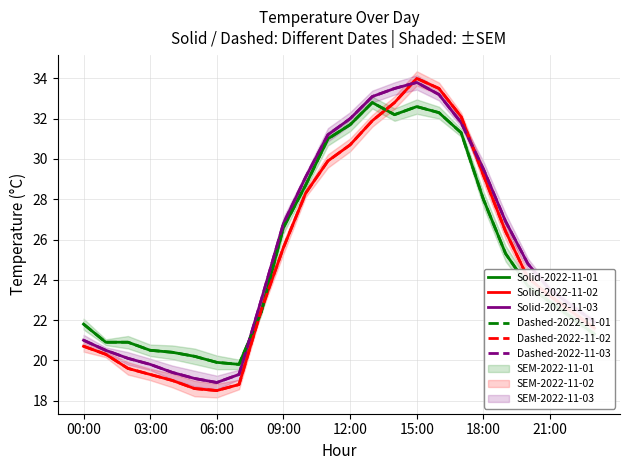

Which series has the largest total across all categories?

Solid-2022-11-03